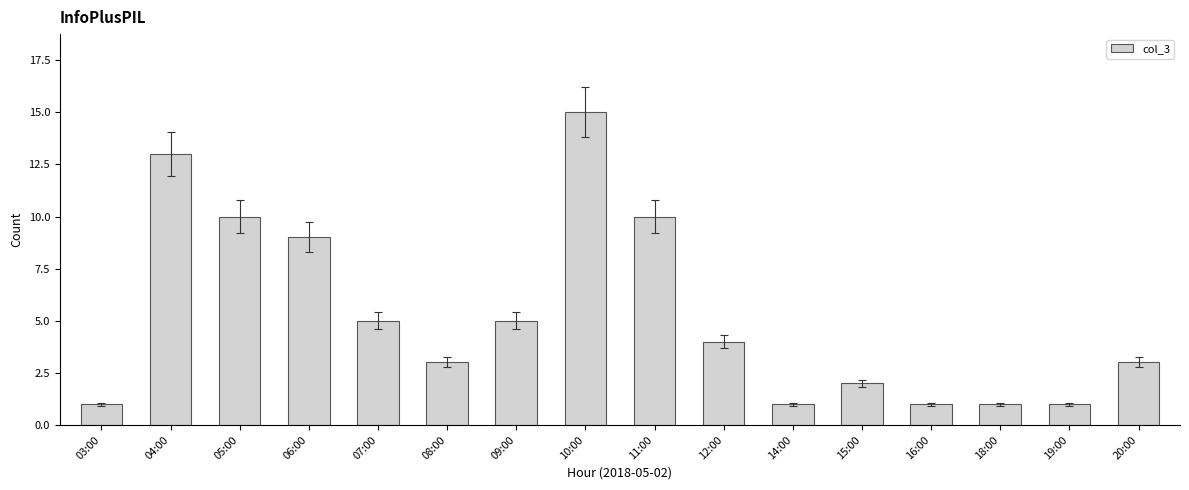

The value at 07:00 is 7. True or false?

False